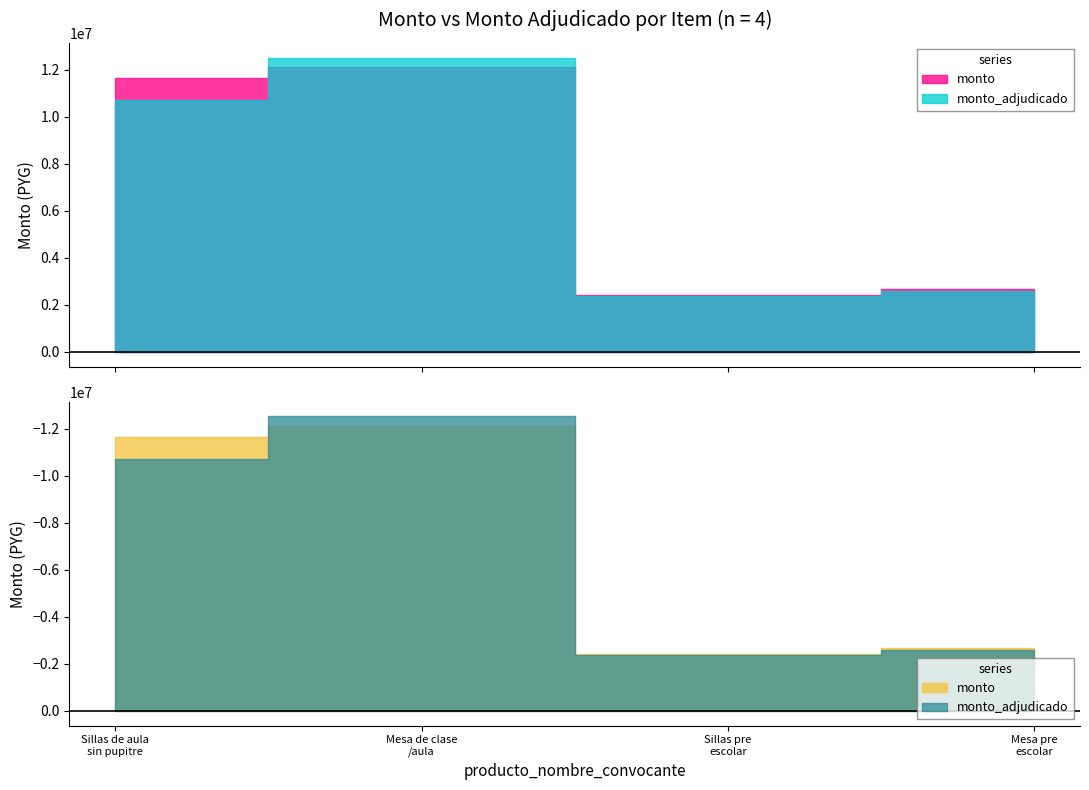

At which category does monto reach its first local peak?

Mesa de clase/aula